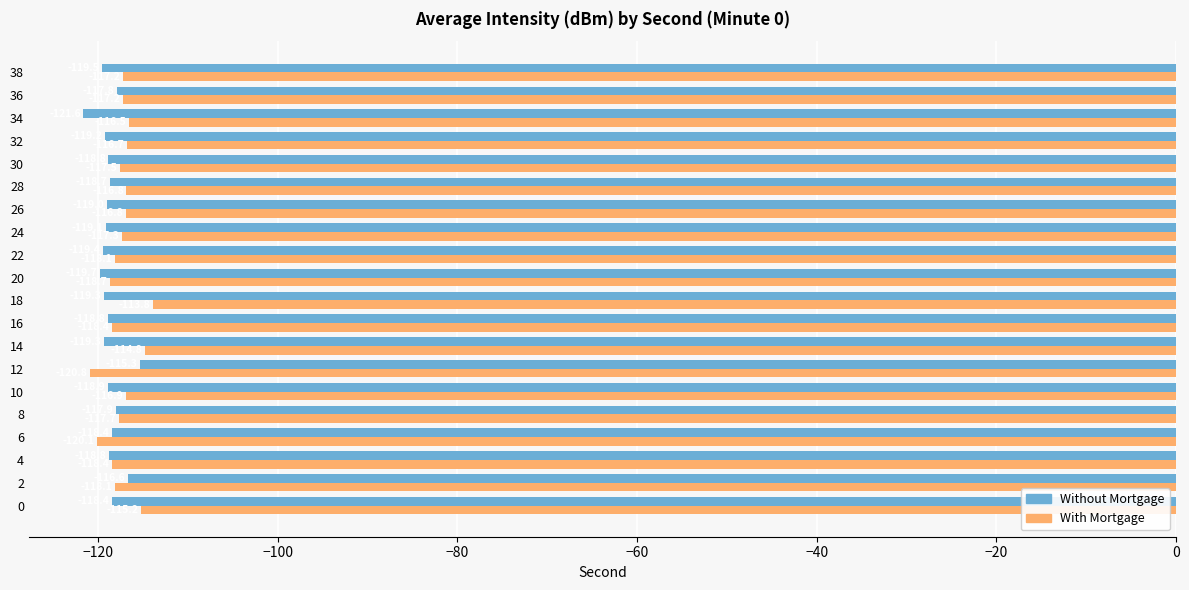

What is the smallest value displayed?

-121.6